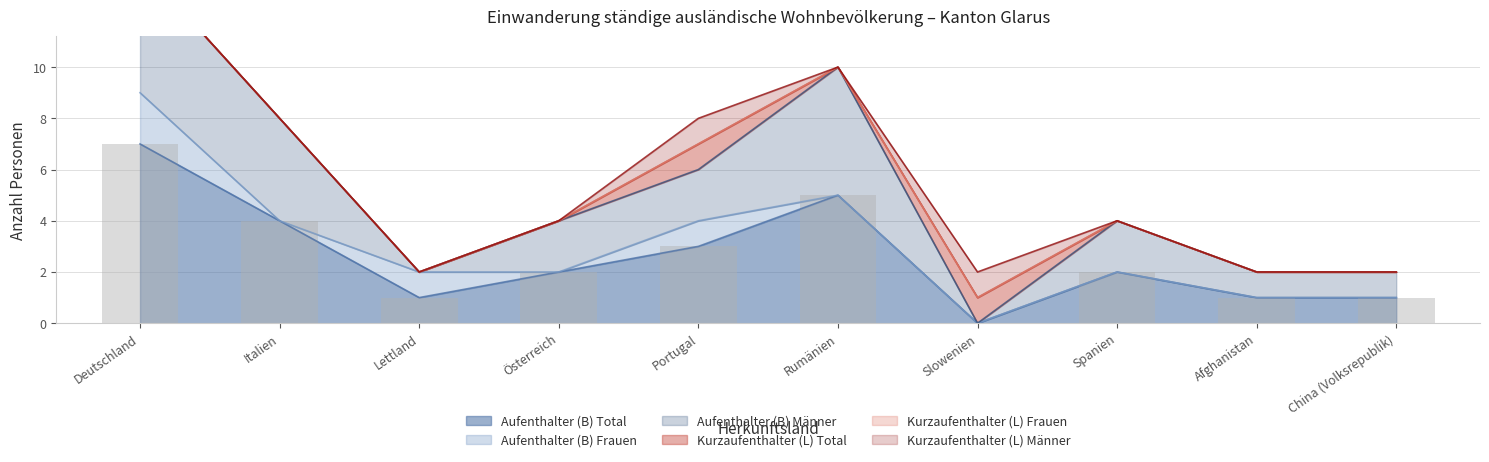

Which category has the highest value in the Aufenthalter (B) Total series?

Deutschland